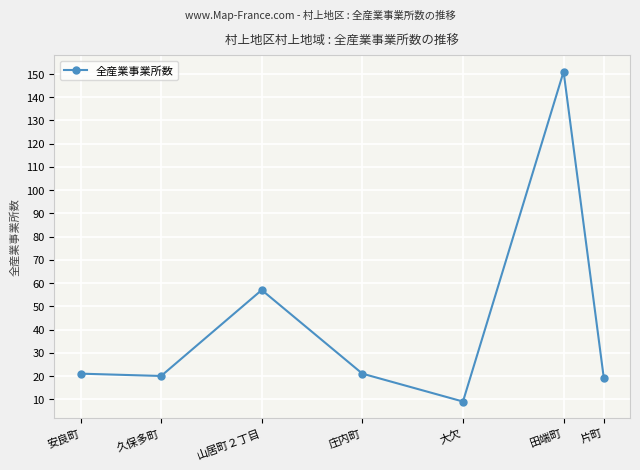

Reading right to left, extract all data points from this chart.

片町=19	田端町=151	大欠=9	庄内町=21	山居町２丁目=57	久保多町=20	安良町=21